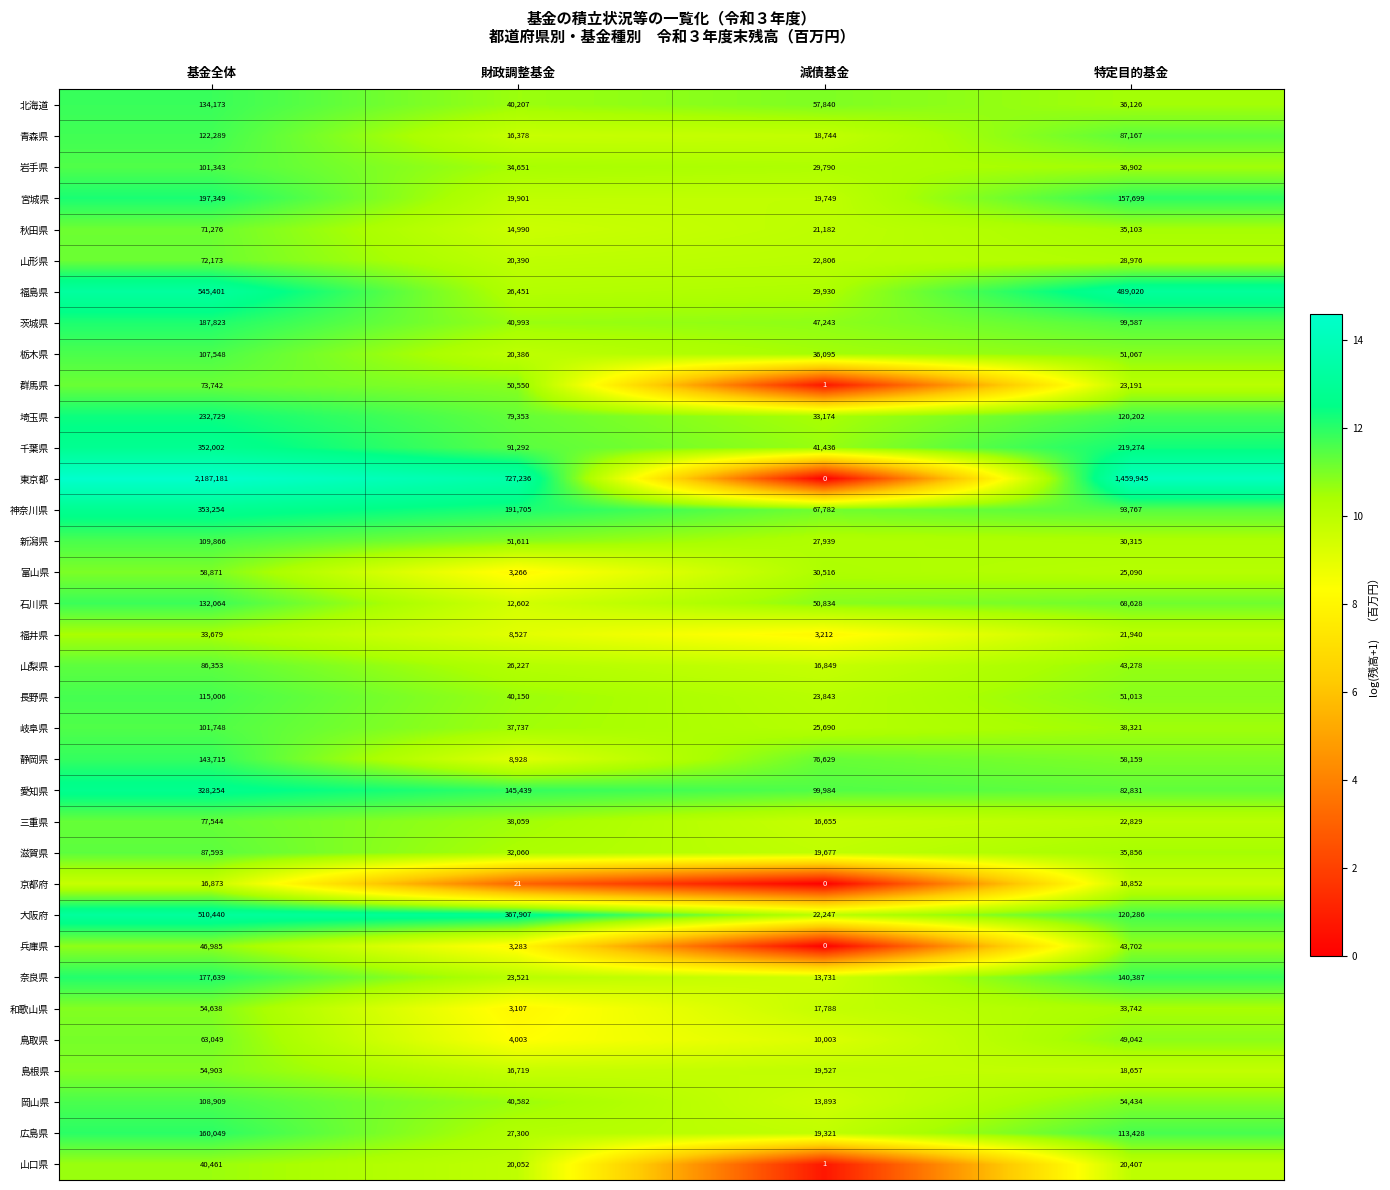

What is the total value across all series at 基金全体?

7246922